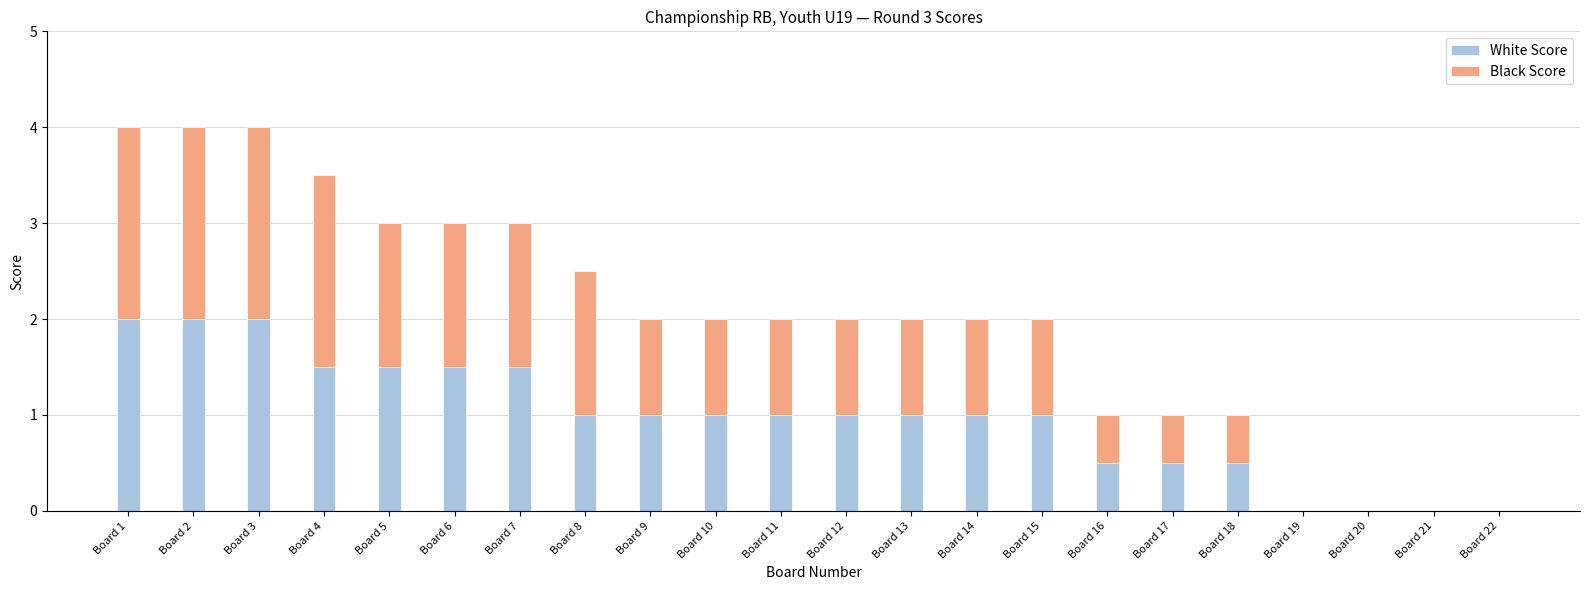

What is the highest value of the White Score series?

2.0